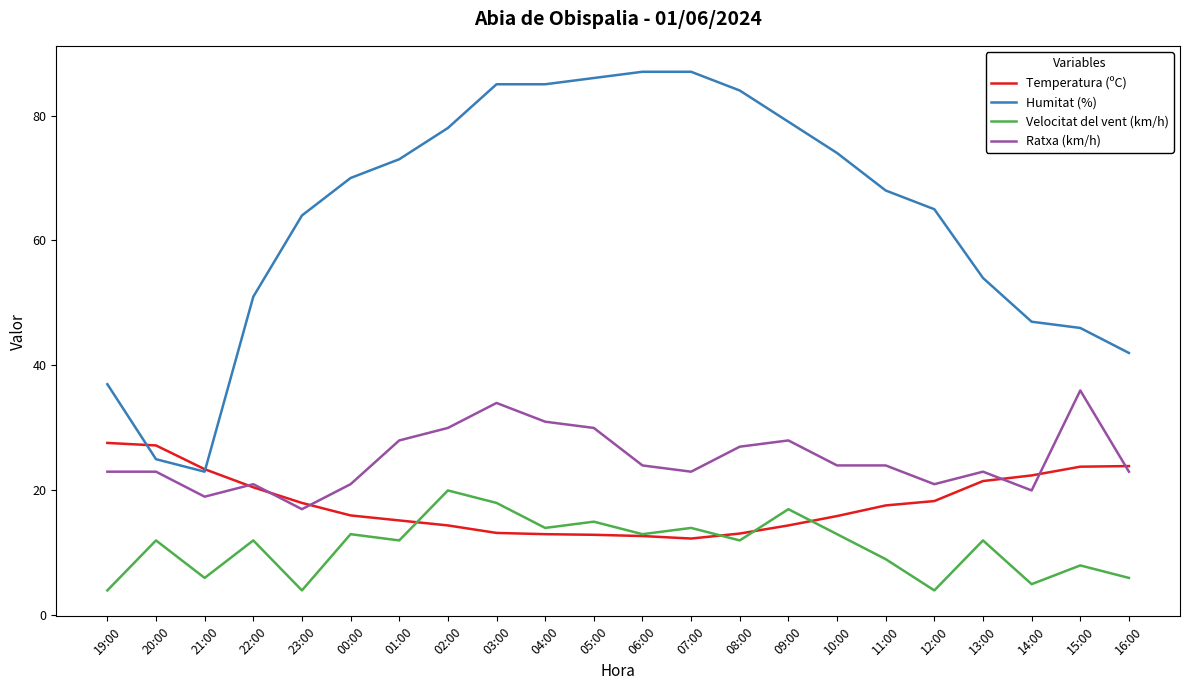

What is the sum of all Temperatura (ºC) values?

397.3